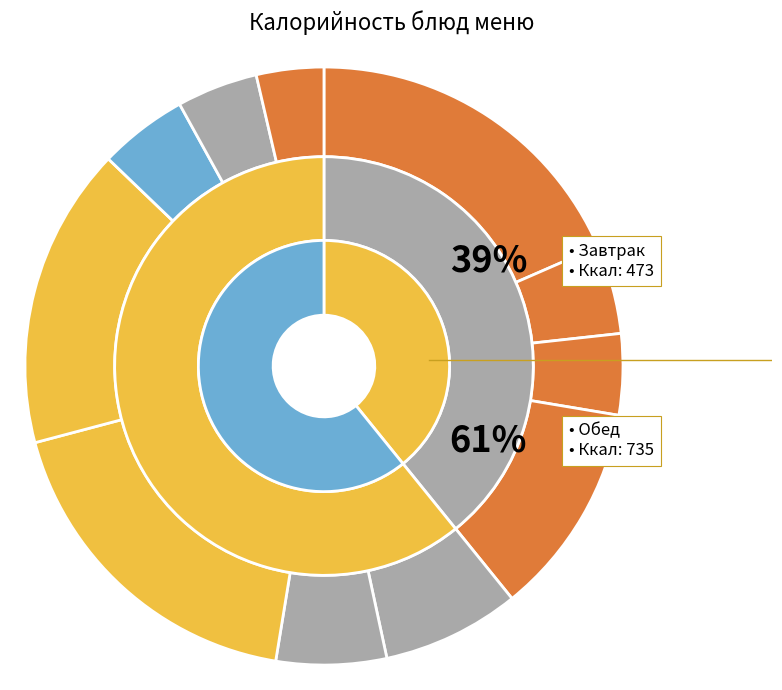

Between Хлеб пшеничный (завтрак) and Шницель, which is larger?

Шницель